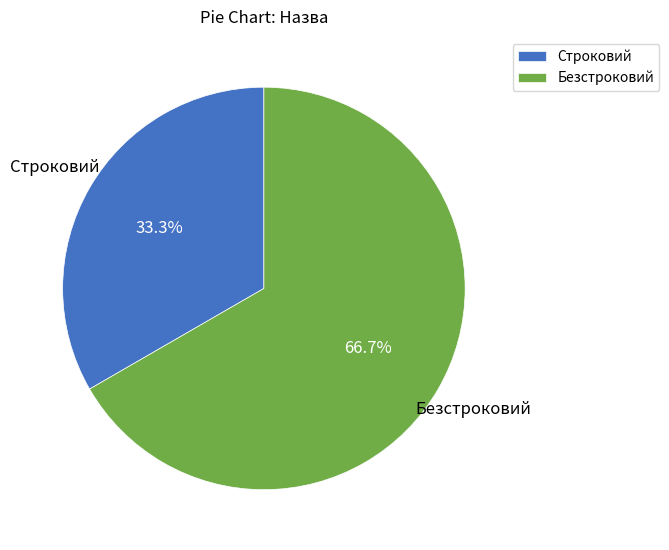

How many slices are in this pie chart?

2